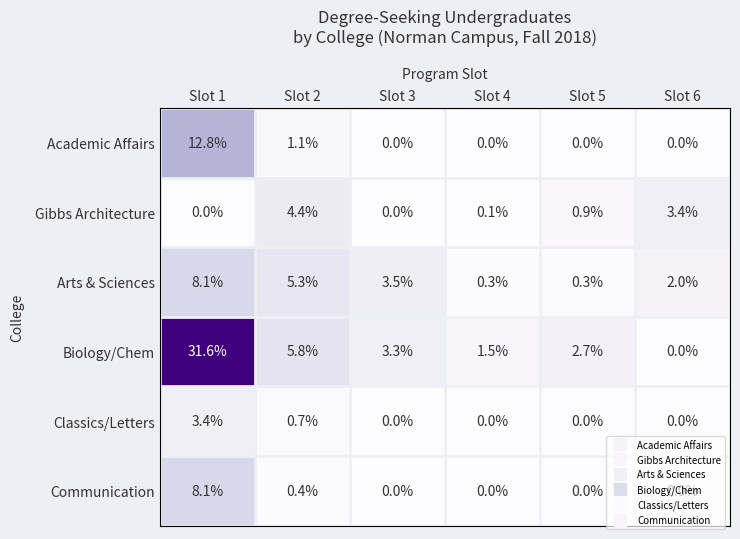

Which series has the largest range (max minus min)?

Biology/Chem